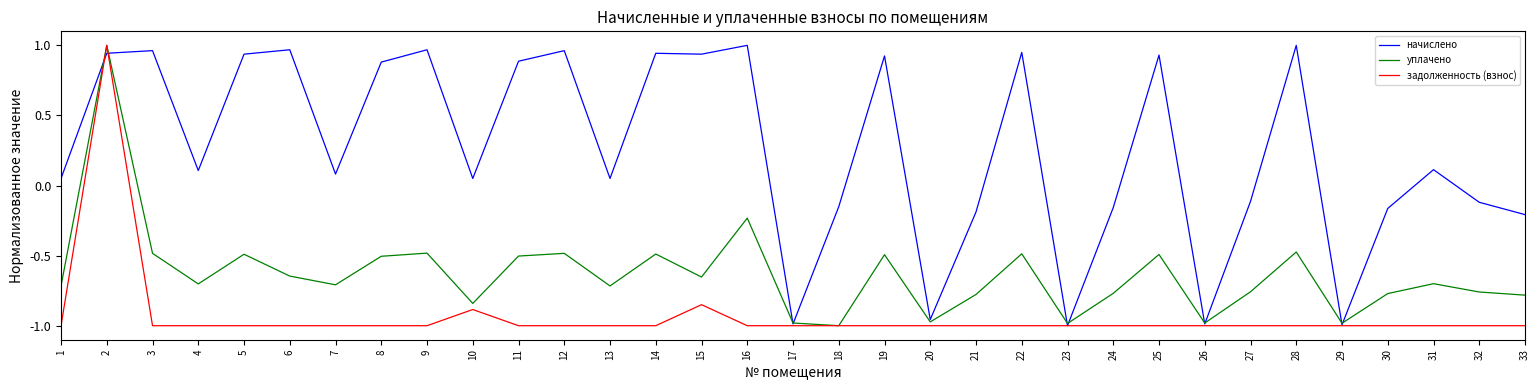

Rank the series by their average value, from lowest to highest.

задолженность (взнос), уплачено, начислено